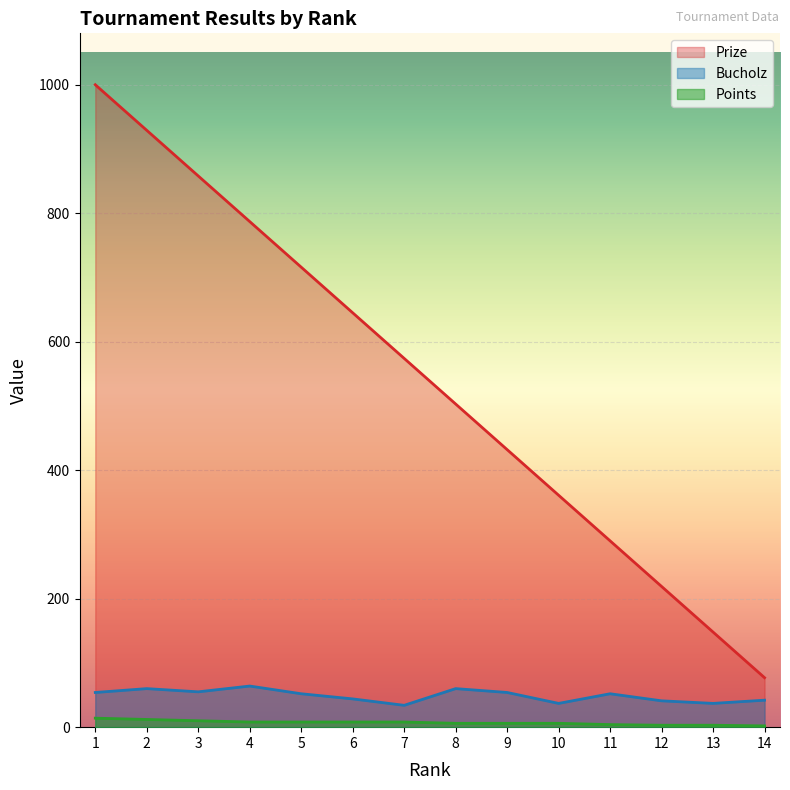

Is the value of Bucholz at 14 greater than the value of Prize at 5?

No